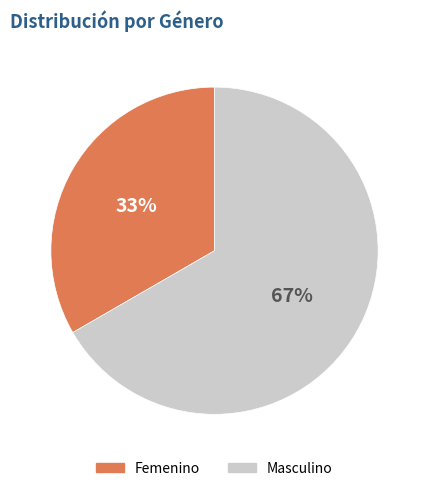

Which slice is the smallest?

Femenino